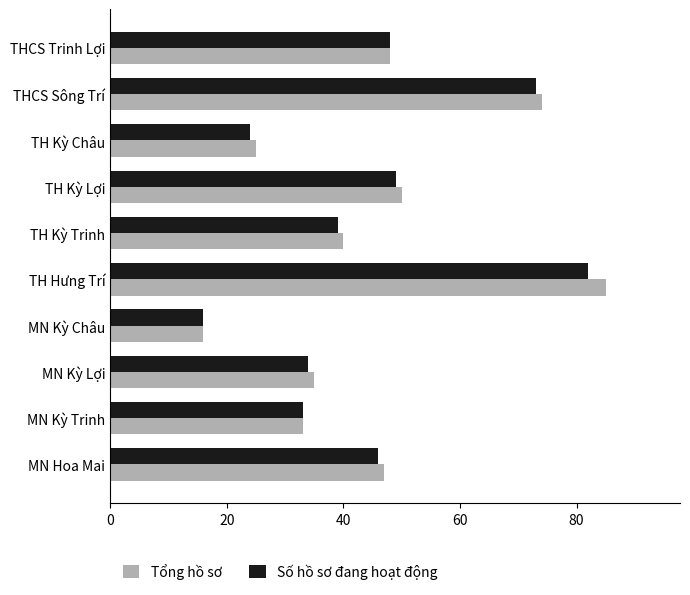

Which category has the lowest value in the Tổng hồ sơ series?

MN Kỳ Châu